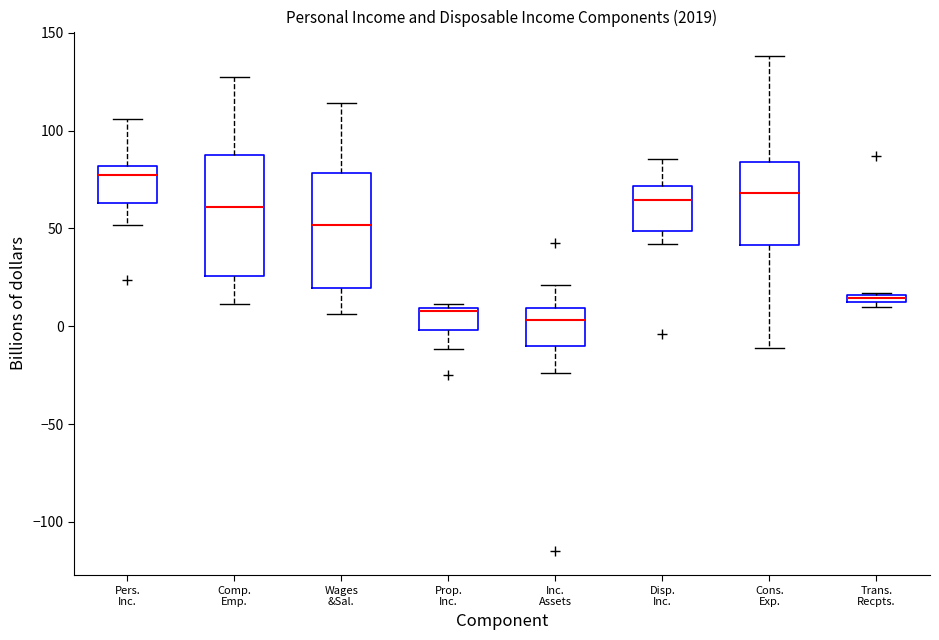

Where does the median line of the box for Wages &Sal. sit on the y-axis? The values are not printed on the chart, so give them approximately, as read against the axis.

50